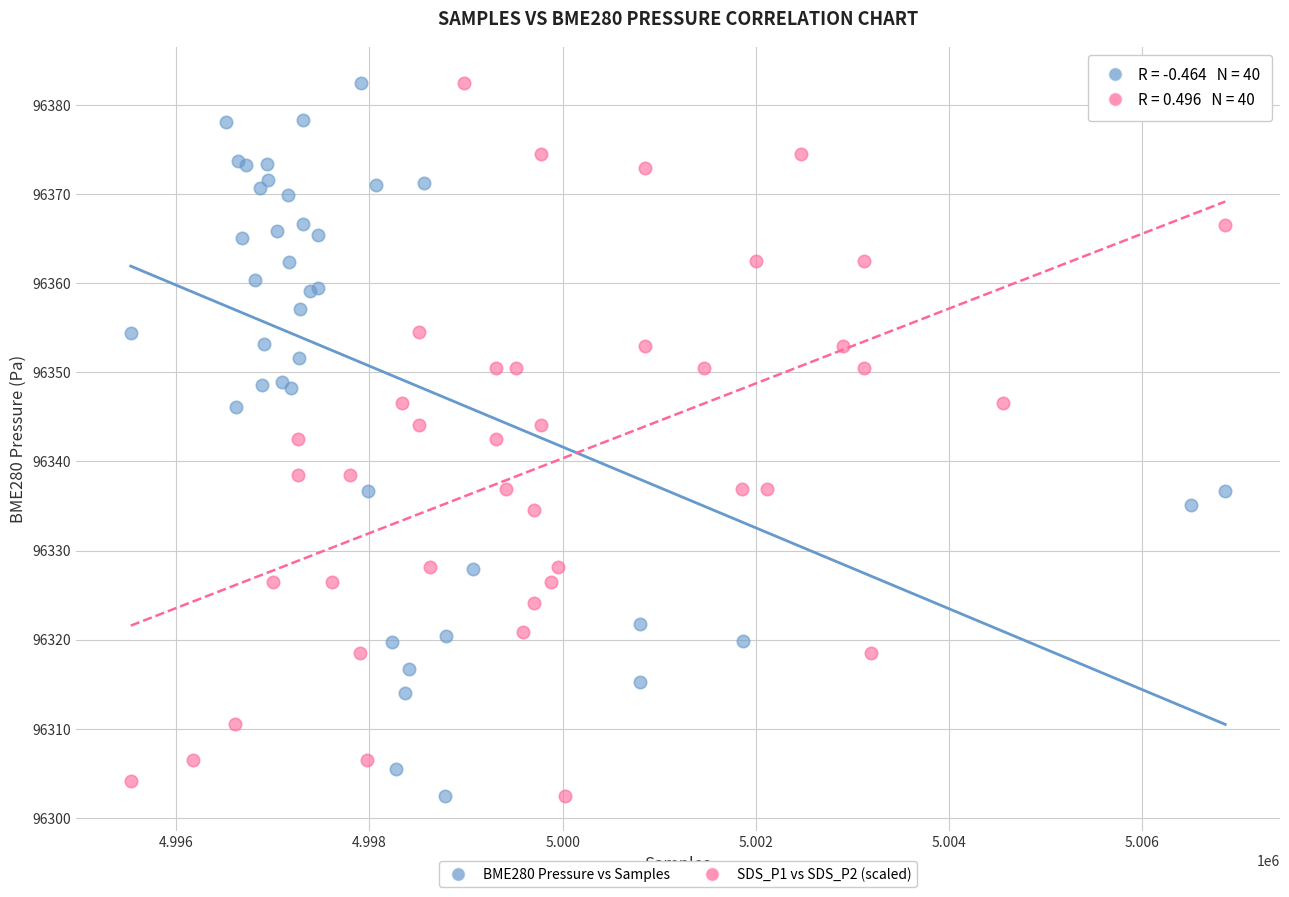

What are all the series names shown in the legend?

BME280 Pressure vs Samples, SDS_P1 vs SDS_P2 (scaled)